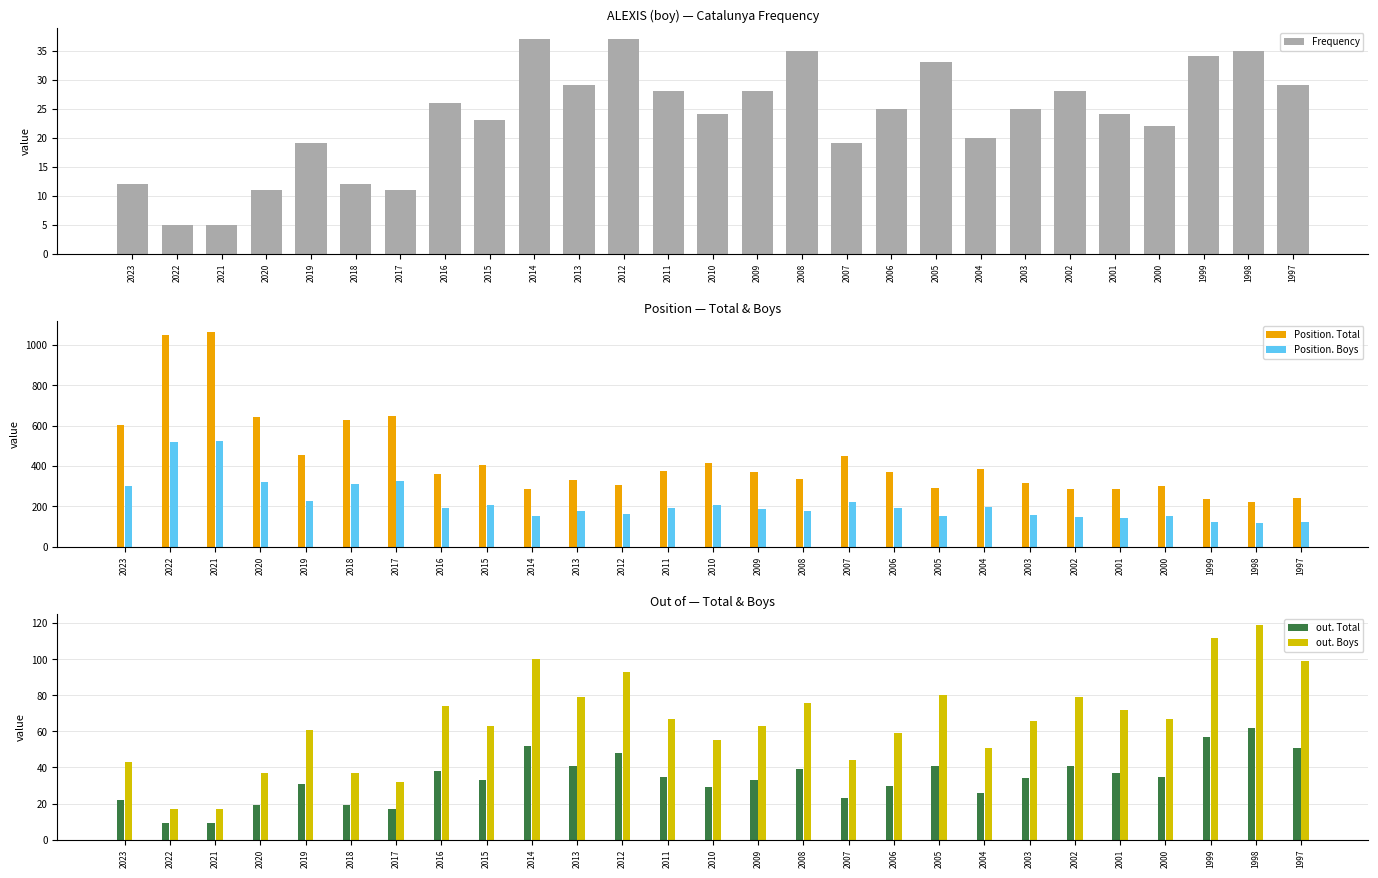

List the series in order of their peak value, highest first.

Position. Total, Position. Boys, out. Boys, out. Total, Frequency